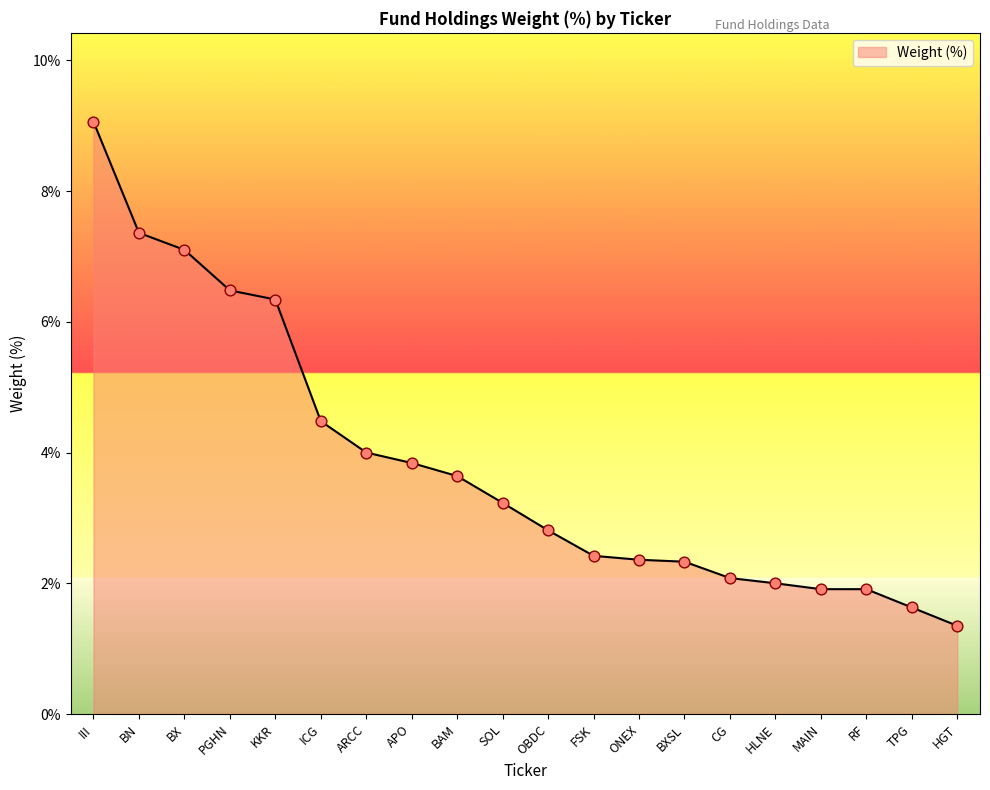

Which has a higher value, OBDC or ARCC?

ARCC